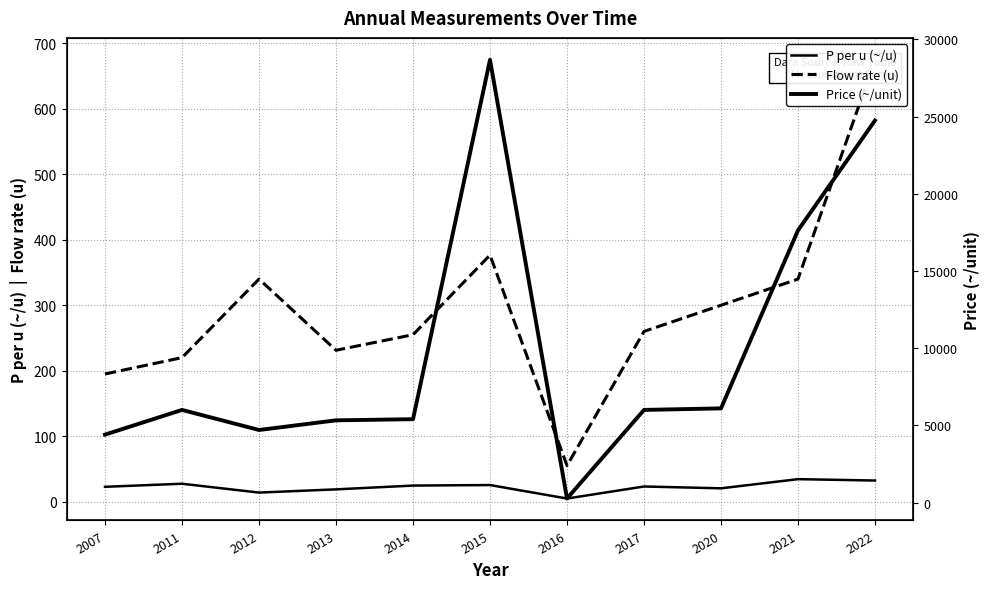

At which category does Flow rate (u) reach its first local peak?

2012